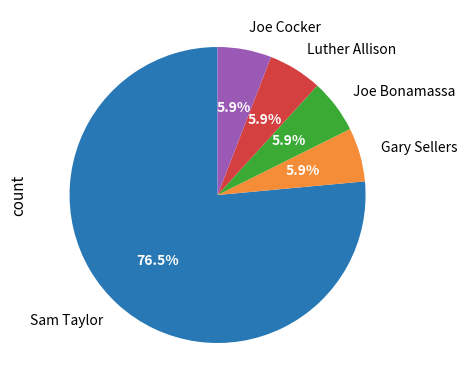

To the nearest percent, what is the average slice percentage?

20%